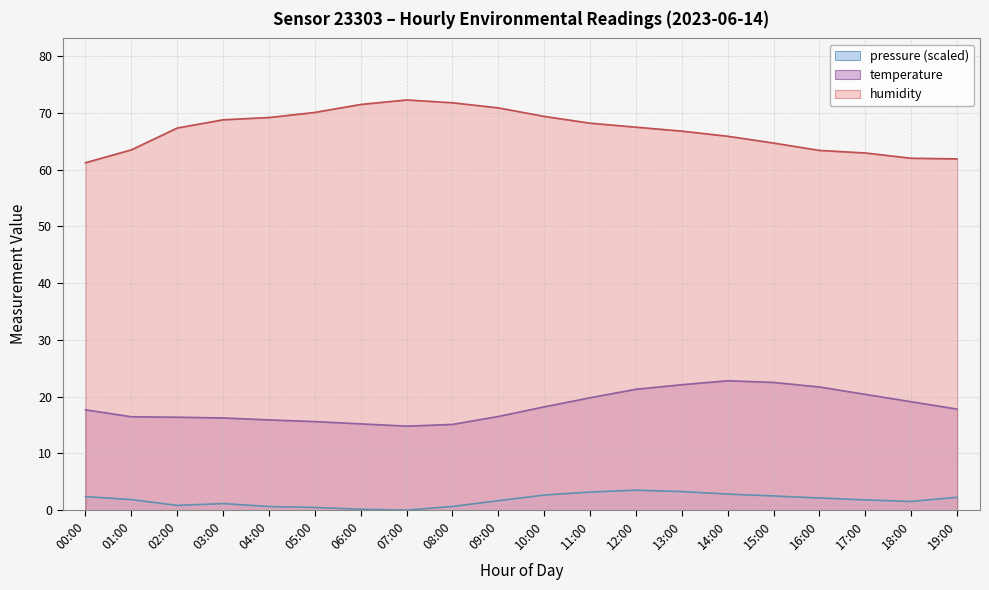

List the series in order of their peak value, highest first.

humidity, temperature, pressure (scaled)